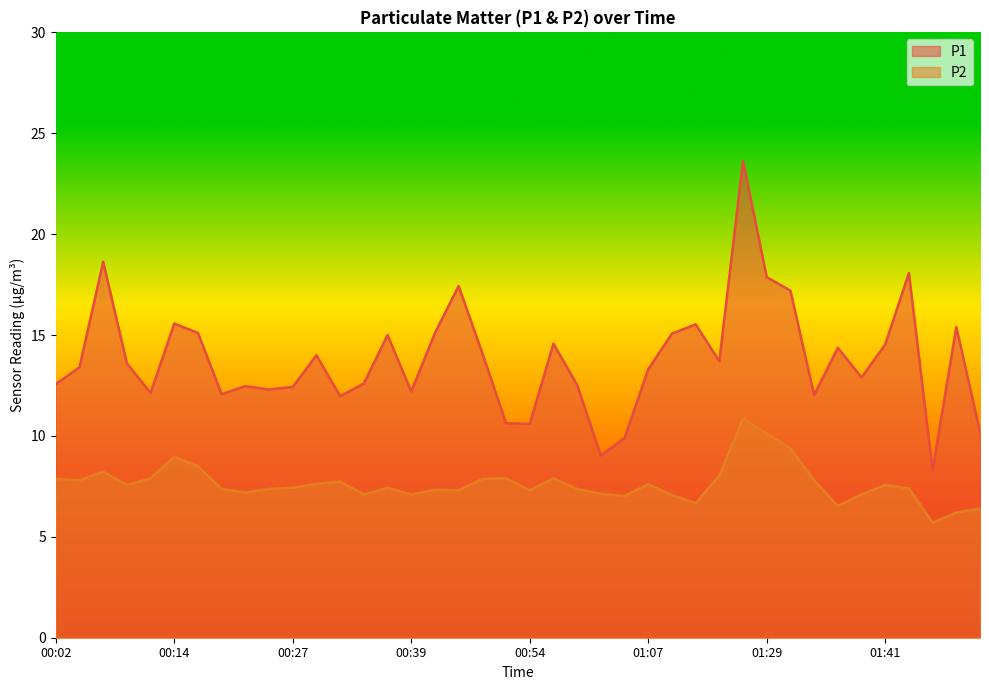

Read the P2 value at 01:41.

7.6